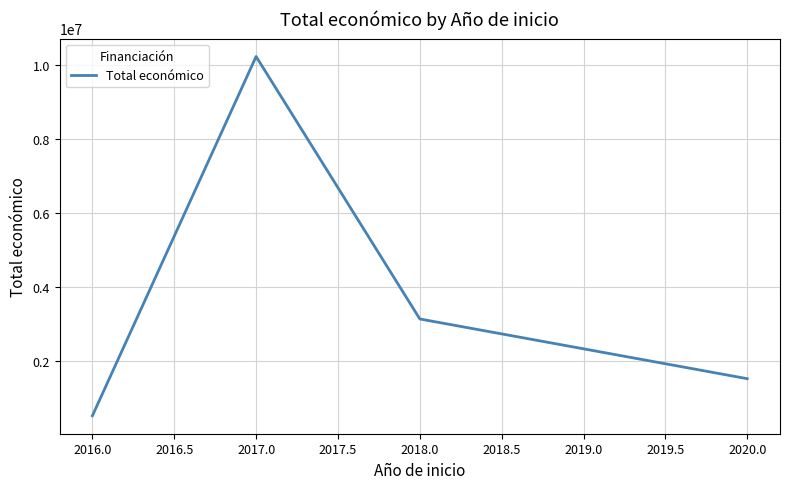

Count the number of data series in this chart.

1